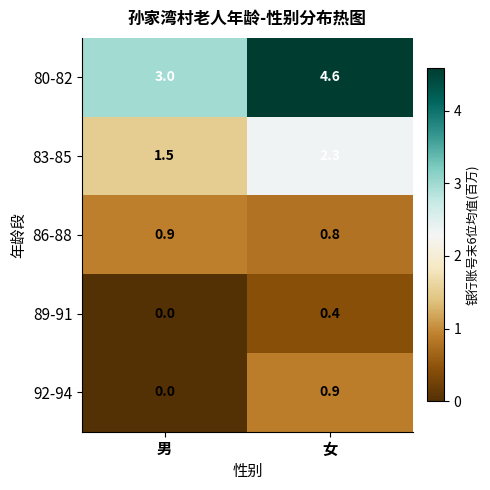

How many data points in 89-91 are above 0?

1